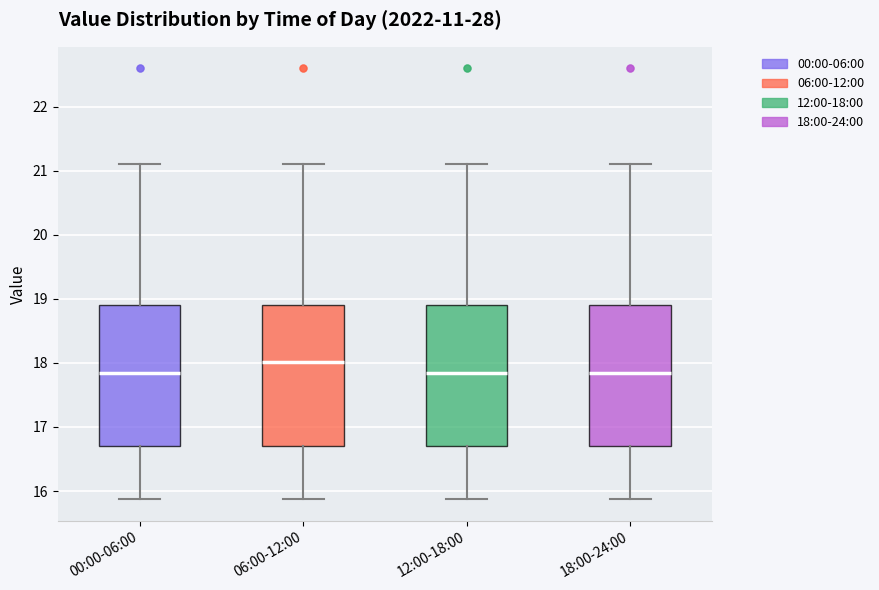

Reading left to right, read every box against the y-axis: the position of its median line, the range the box covers, and the ends of its whiskers. The values are not printed on the chart, so give them approximately, as read against the axis.

00:00-06:00: median 17.9, box 16.7 to 18.9, whiskers 15.9 to 21.1
06:00-12:00: median 18.0, box 16.7 to 18.9, whiskers 15.9 to 21.1
12:00-18:00: median 17.9, box 16.7 to 18.9, whiskers 15.9 to 21.1
18:00-24:00: median 17.9, box 16.7 to 18.9, whiskers 15.9 to 21.1